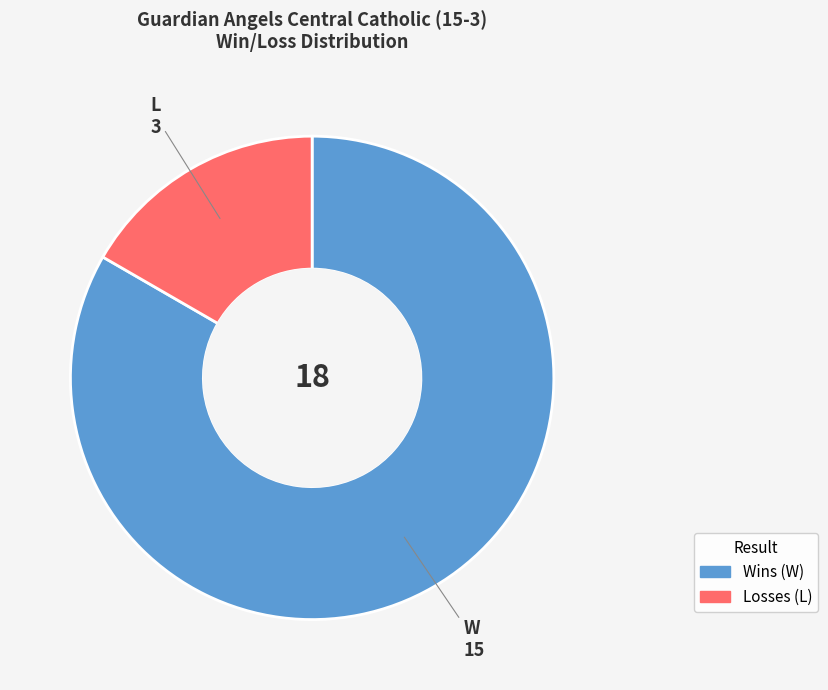

How many segments does this pie chart have?

2